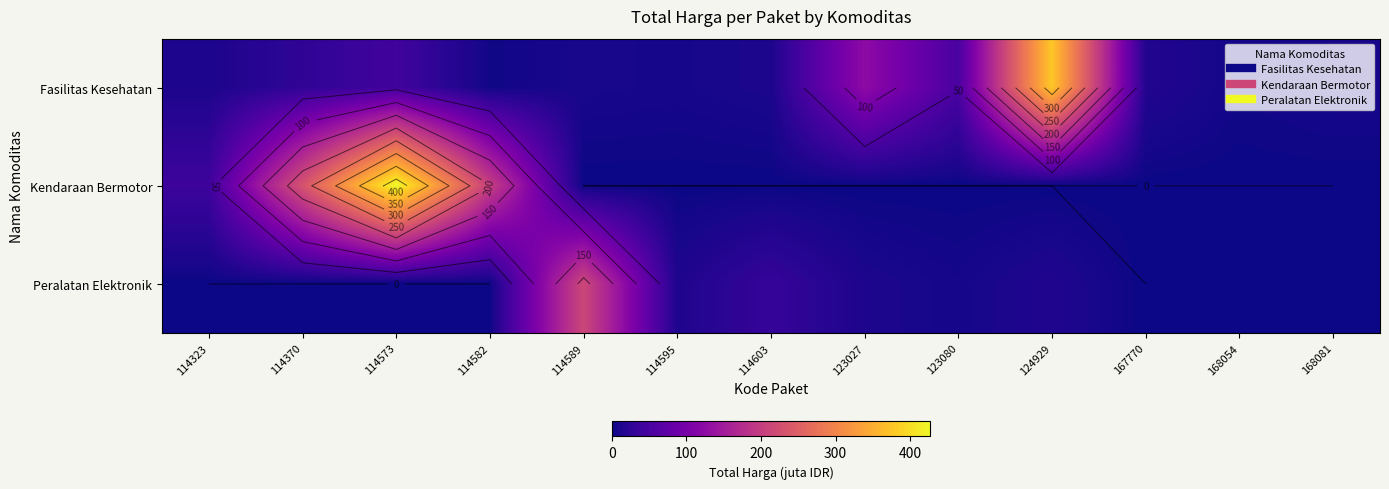

Is the value of Fasilitas Kesehatan at 114603 greater than the value of Kendaraan Bermotor at 114595?

Yes